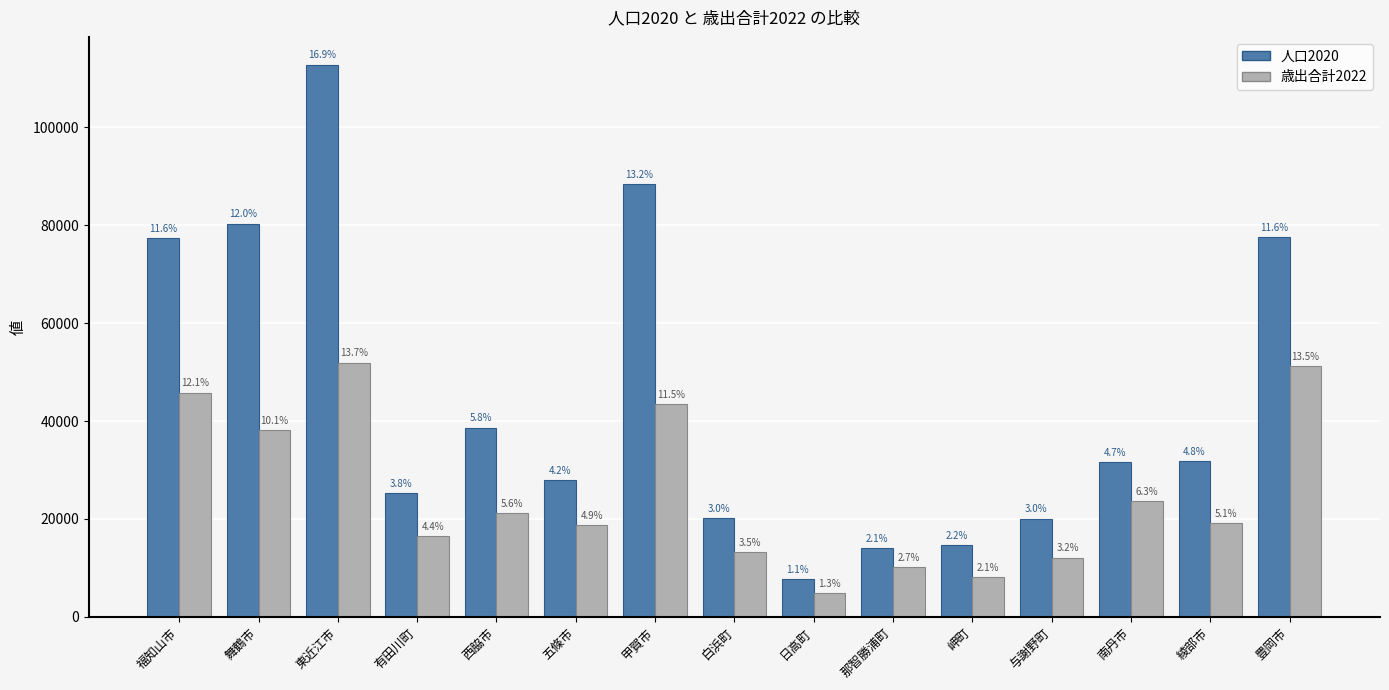

Reading right to left, transcribe all the data shown in this chart.

人口2020: 77489	31846	31629	20092	14741	14137	7673	20262	88358	27927	38673	25258	112819	80336	77306
歳出合計2022: 51211	19140	23660	12130	8078	10088	4882	13201	43420	18667	21246	16551	51949	38189	45827